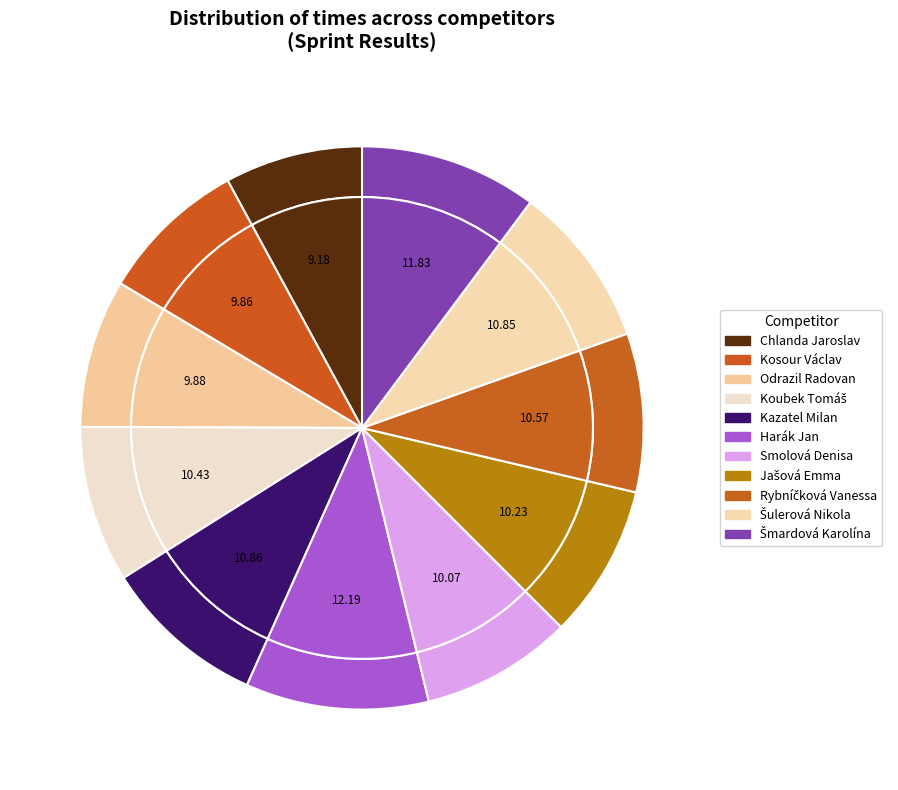

What is the change in value from Kazatel Milan to Rybníčková Vanessa?

-0.3